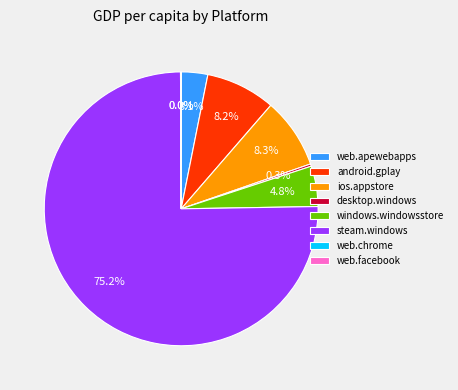

Combined, do web.apewebapps and android.gplay account for over 50%?

No